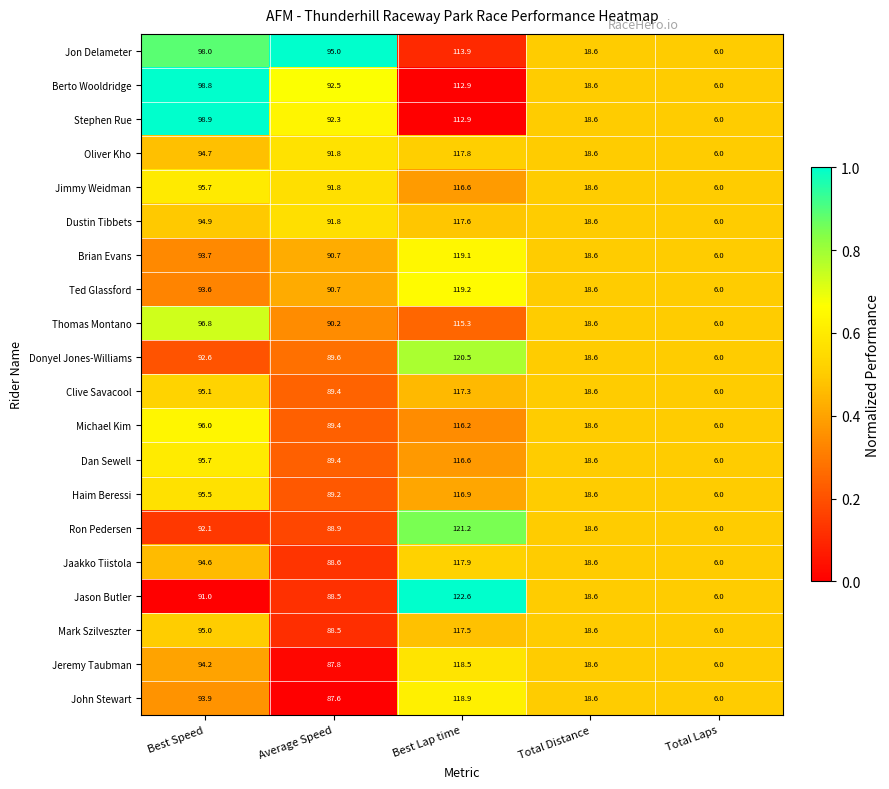

What is the difference between the maximum and minimum values in the Dustin Tibbets series?

111.6